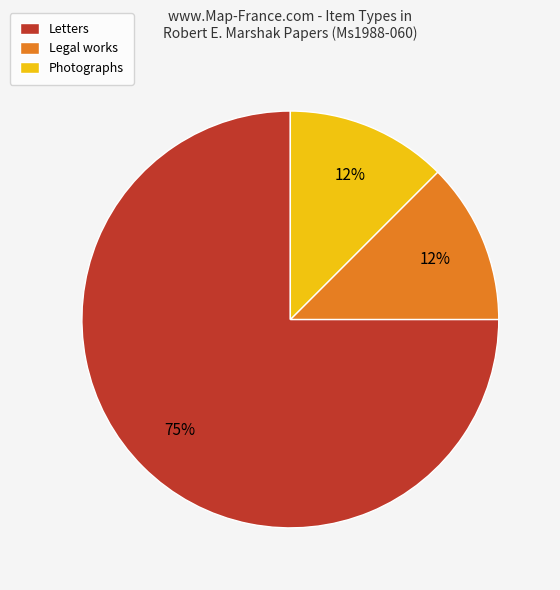

To the nearest percent, what is the average slice percentage?

33%